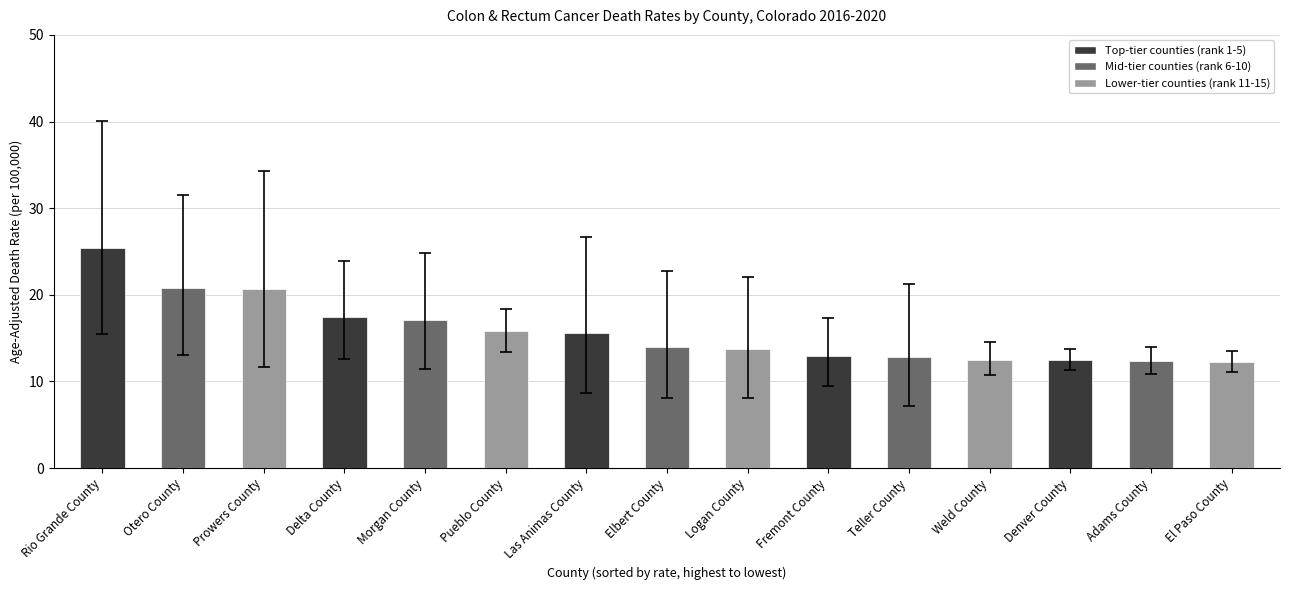

What value does the data have at Weld County?

12.5